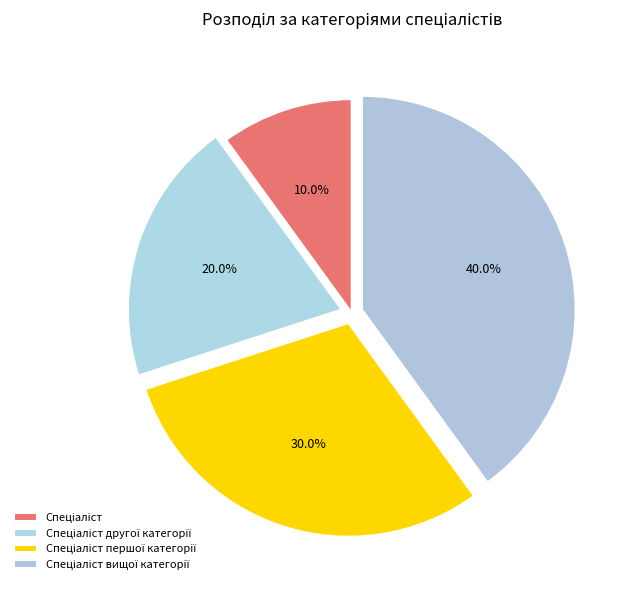

How much of the chart is everything except Спеціаліст першої категорії?

70.0%